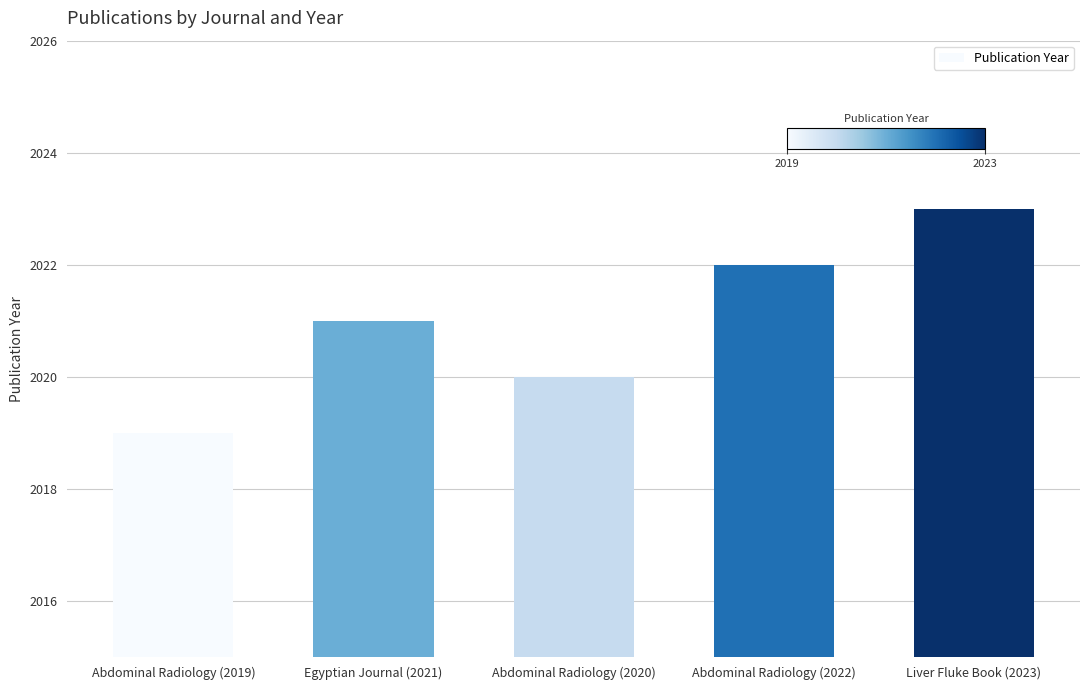

Is it true that the value at Egyptian Journal (2021) is 2988?

False